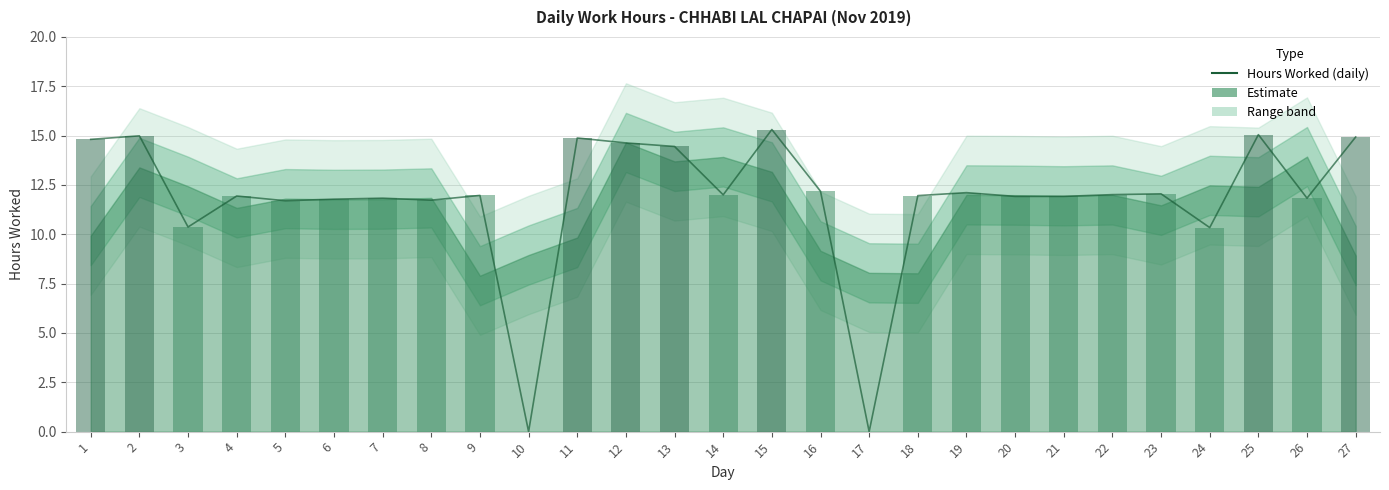

Reading left to right, extract all data points from this chart.

1=14.8	2=15.0	3=10.4	4=11.9	5=11.7	6=11.8	7=11.8	8=11.7	9=12.0	10=0.0	11=14.9	12=14.6	13=14.4	14=12.0	15=15.3	16=12.2	17=0.0	18=12.0	19=12.1	20=11.9	21=11.9	22=12.0	23=12.1	24=10.3	25=15.1	26=11.8	27=14.9